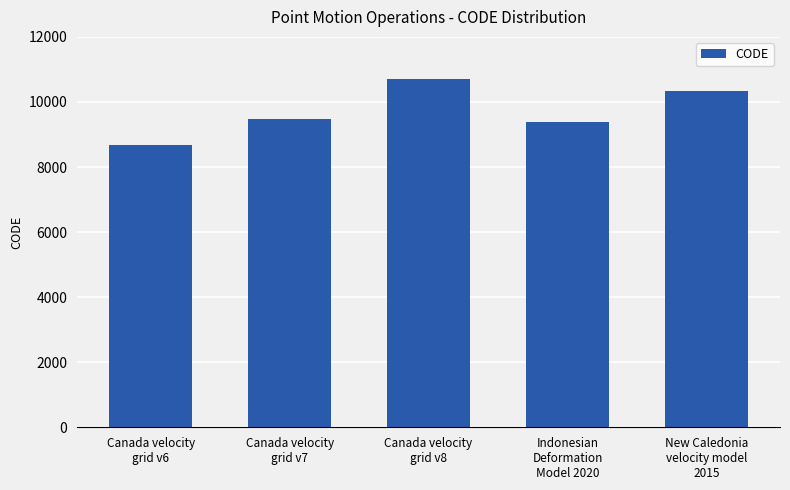

List the labels in order of value, largest first.

Canada velocity
grid v8, New Caledonia
velocity model
2015, Canada velocity
grid v7, Indonesian
Deformation
Model 2020, Canada velocity
grid v6